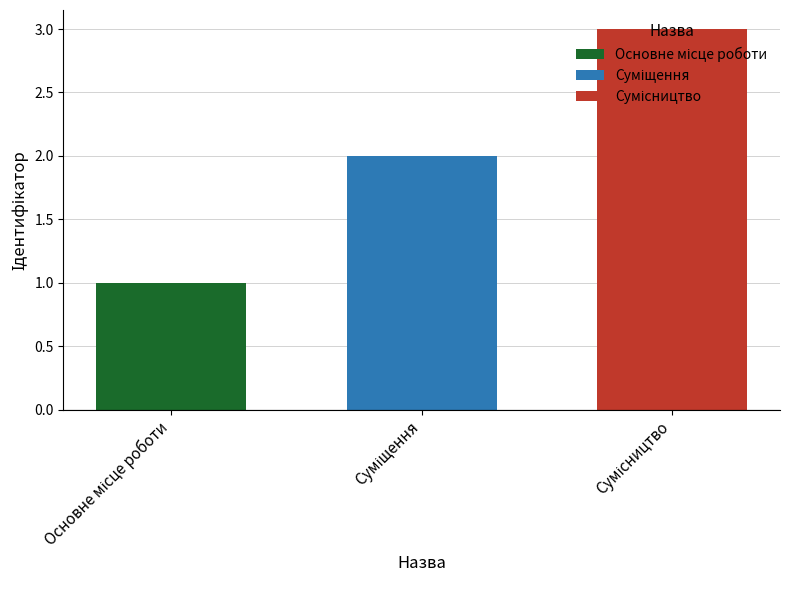

Count the values in the range 1 to 3.

3